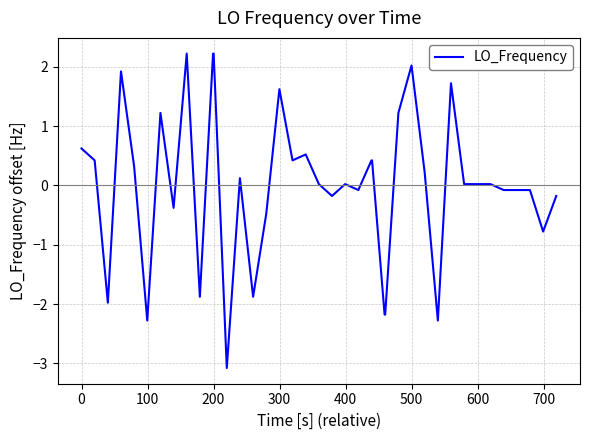

What is the smallest value displayed?

-3.1